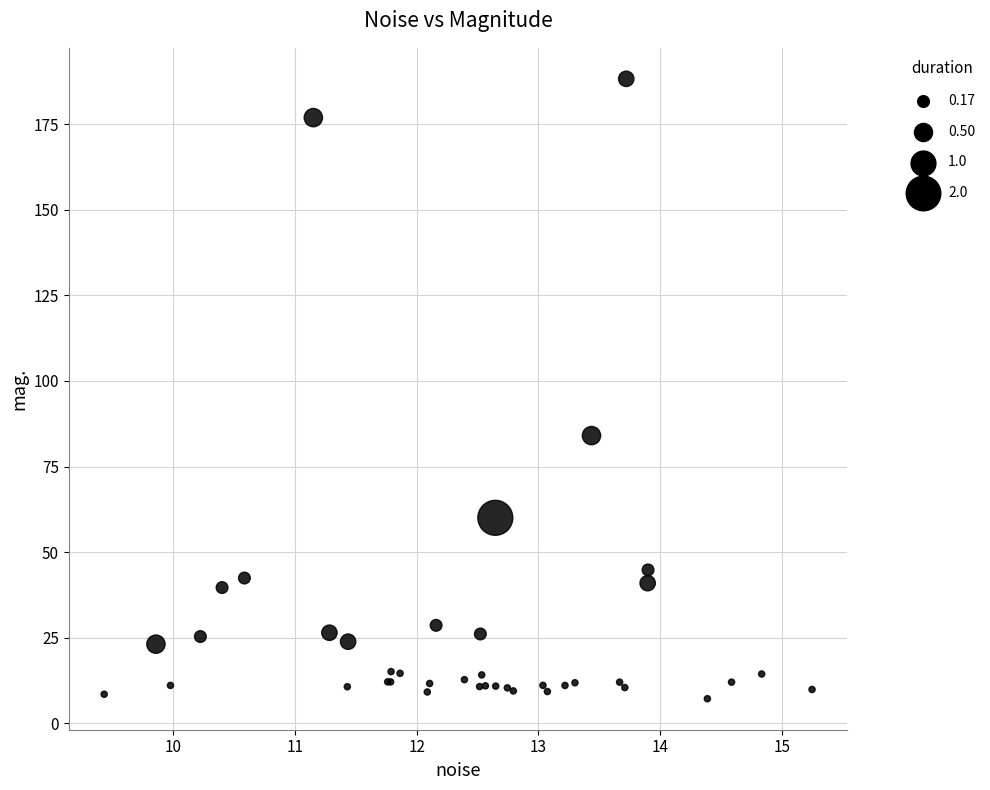

What Y value in the scatter plot is closest to 97?

84.0